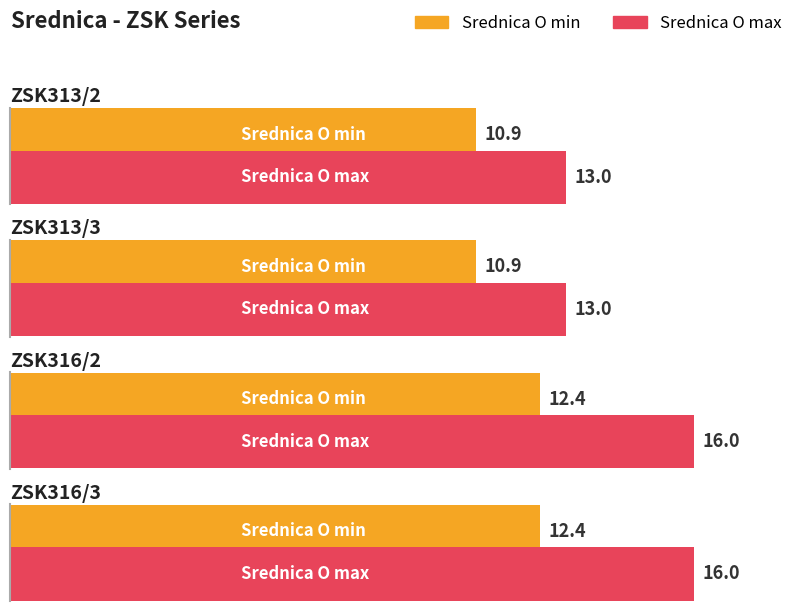

What is the sum of the Srednica O min values at ZSK316/3 and ZSK313/2?

23.3